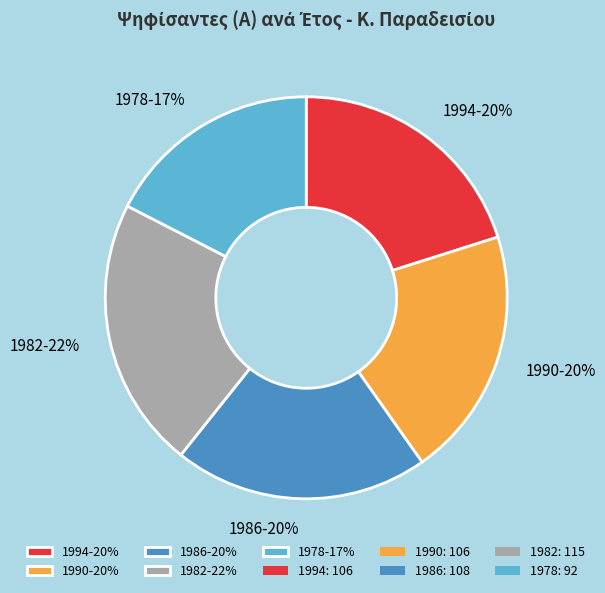

Count the number of slices in the pie.

5